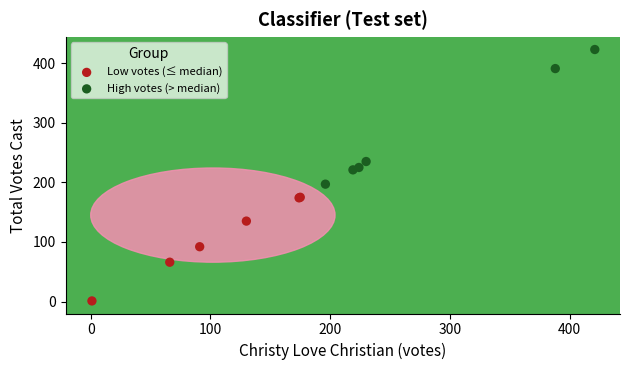

Which series contains the lowest Y value?

Low votes (≤ median)